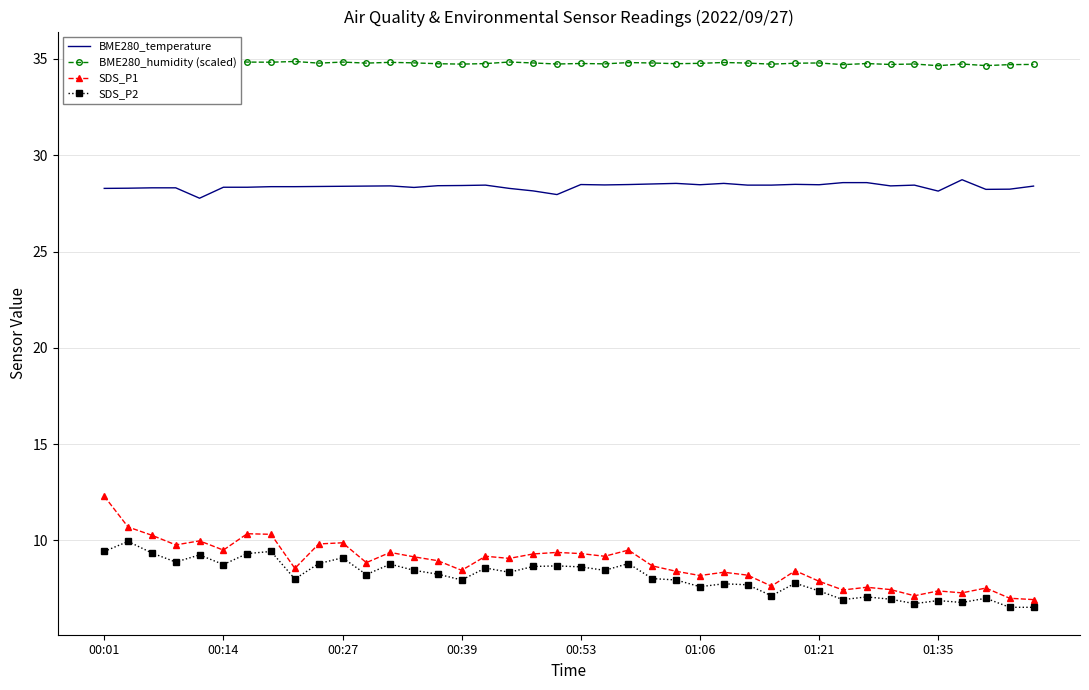

True or false: BME280_humidity (scaled) and SDS_P1 intersect in this chart.

False